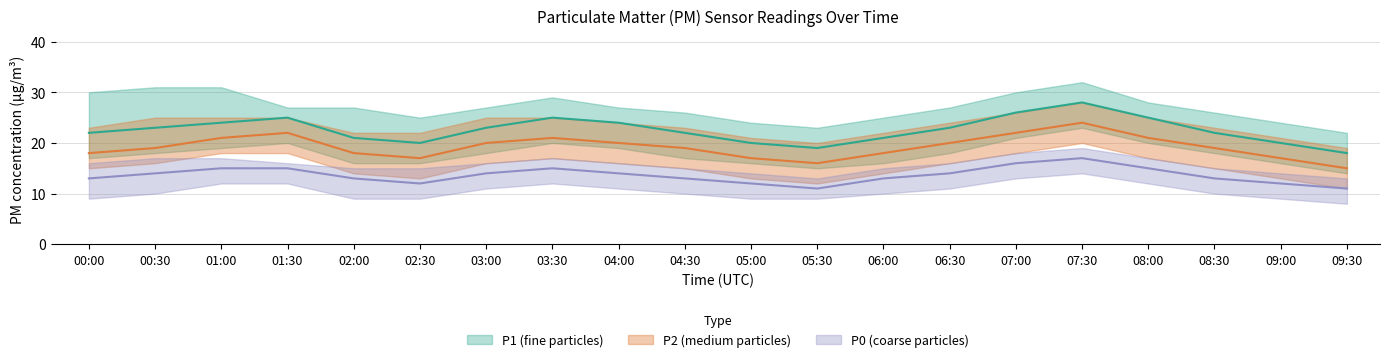

True or false: P2 and P1 intersect in this chart.

False